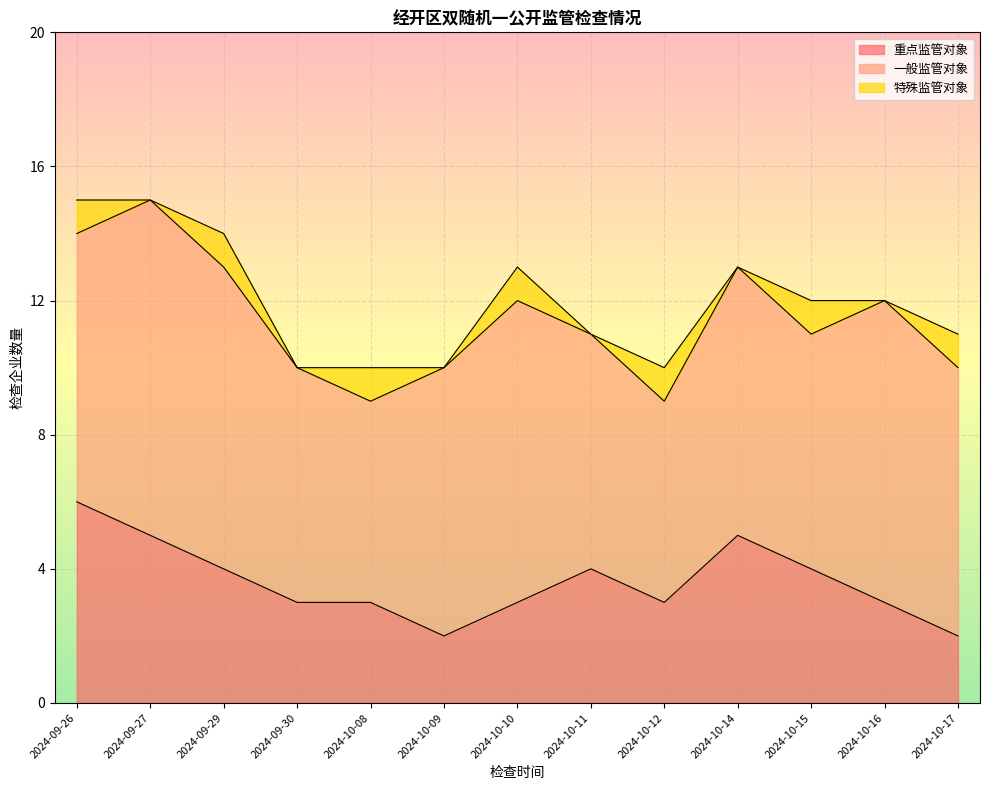

What are all the series names shown in the legend?

重点监管对象, 一般监管对象, 特殊监管对象